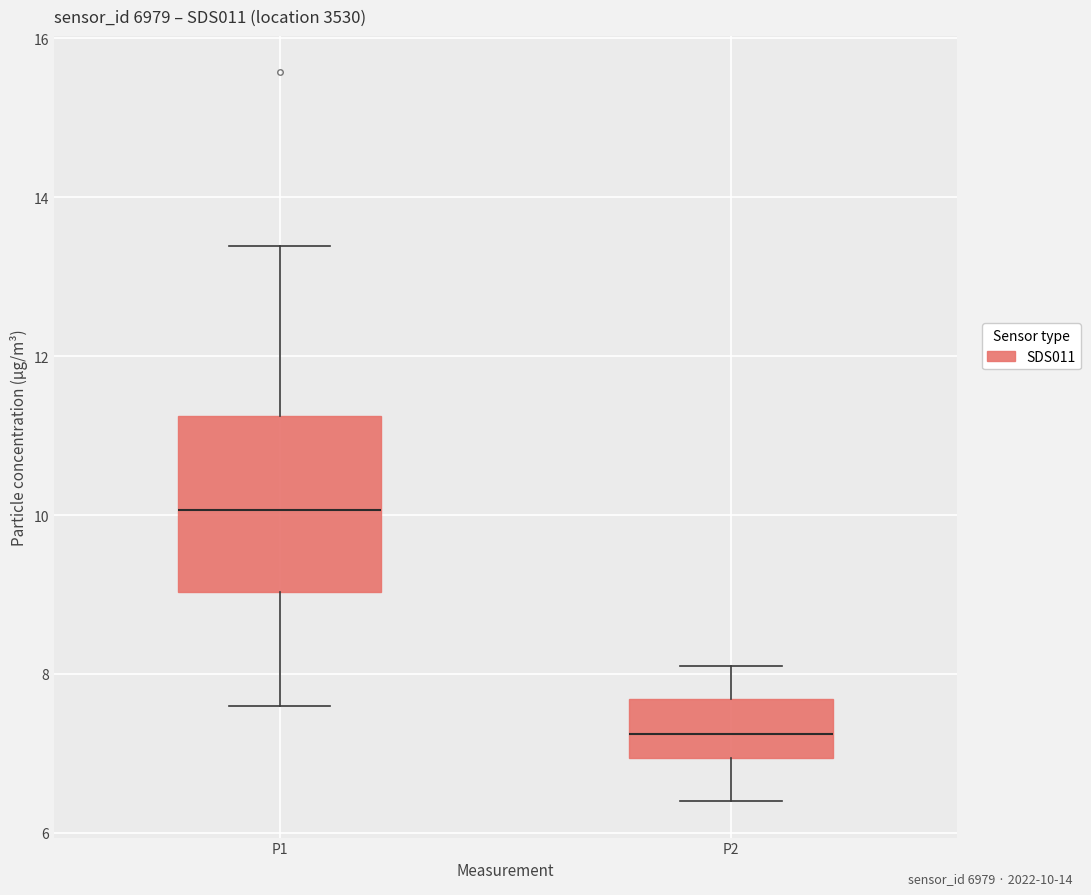

Comparing the boxes themselves (not the whiskers), which one is the tallest?

P1